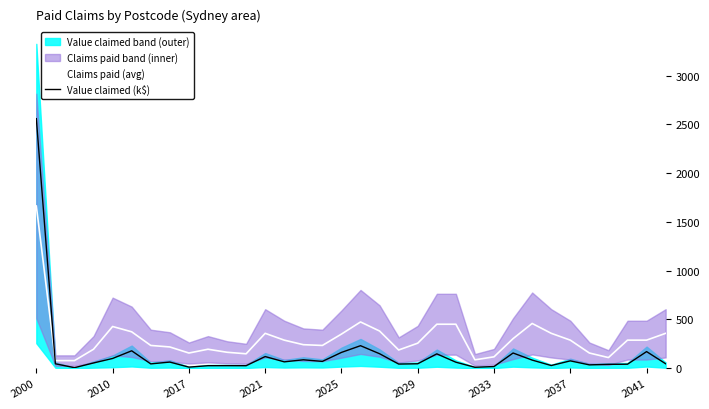

Where is the first local maximum for Claims paid (avg)?

2010